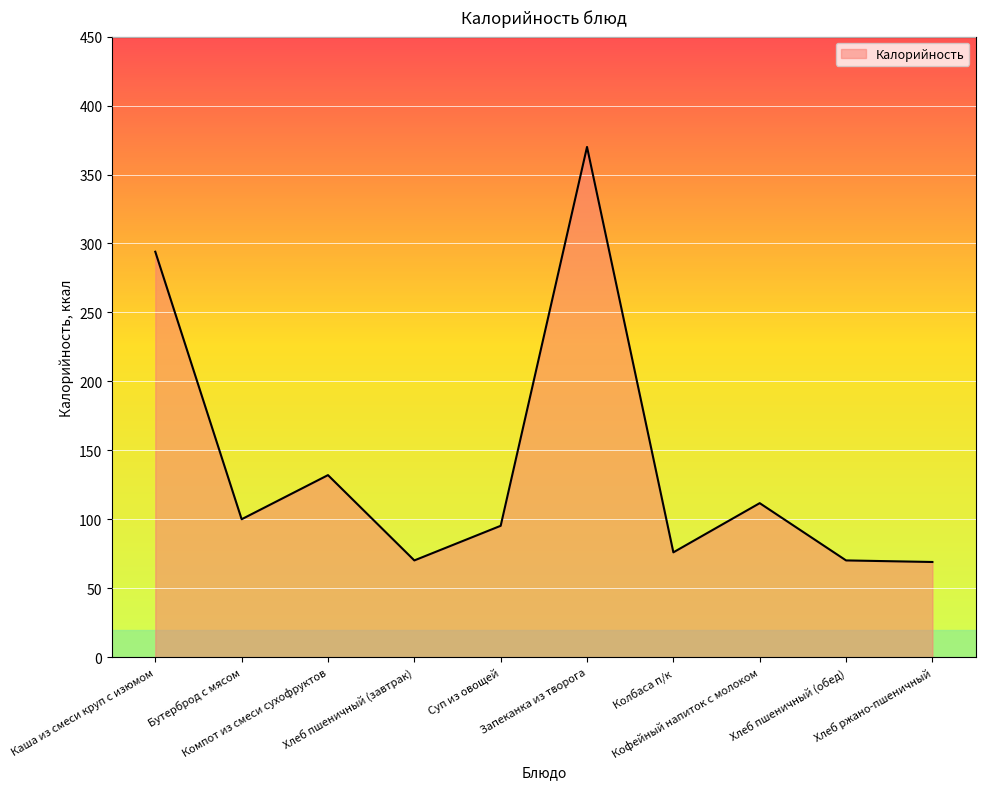

The chart shows a value of 31.3 at Компот из смеси сухофруктов. True or false?

False